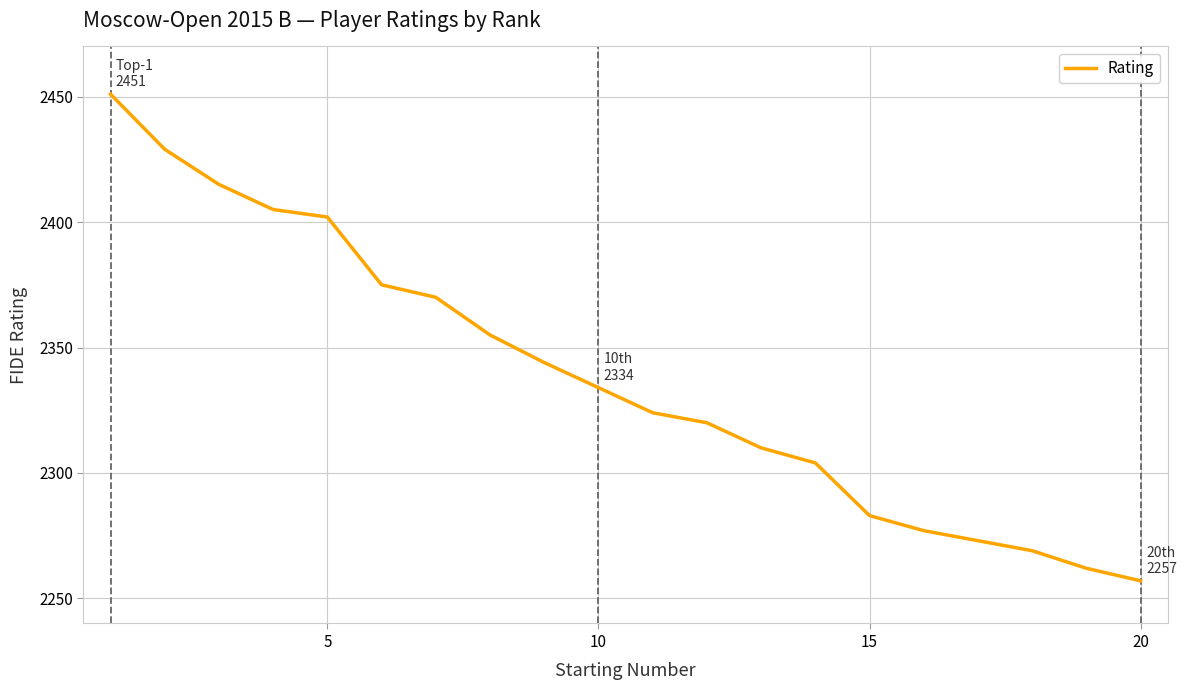

Count the number of categories in the chart.

20